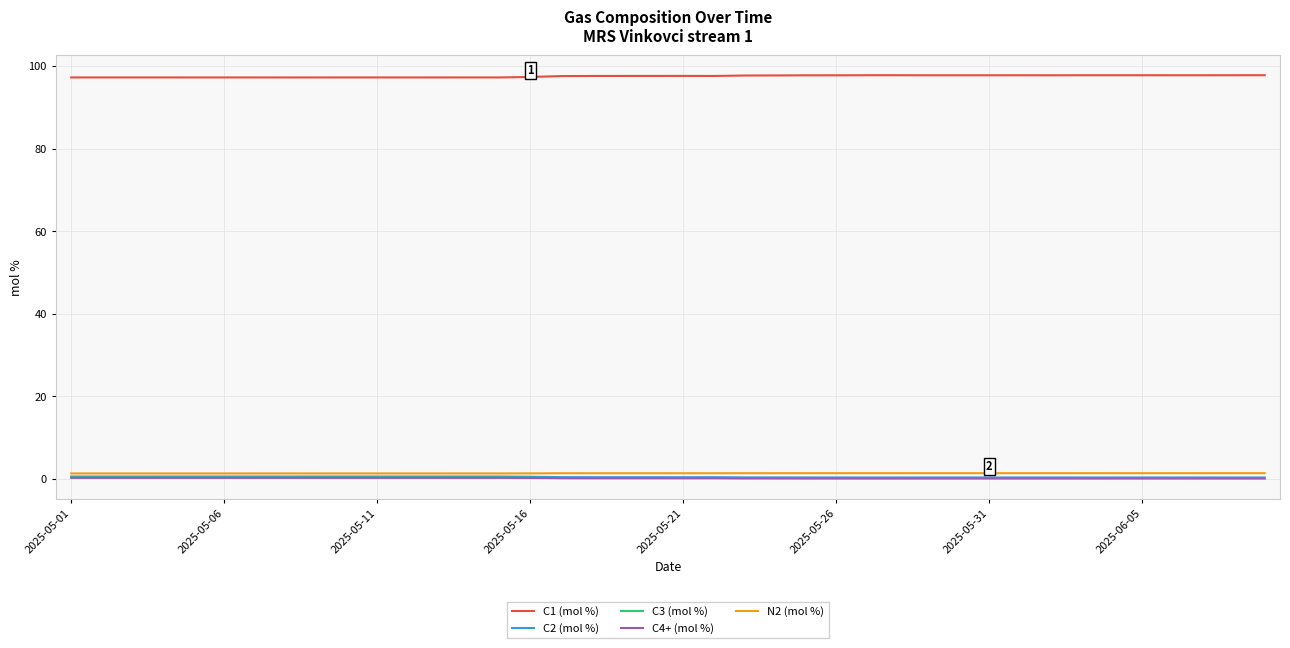

What is the maximum value shown in the chart?

97.8